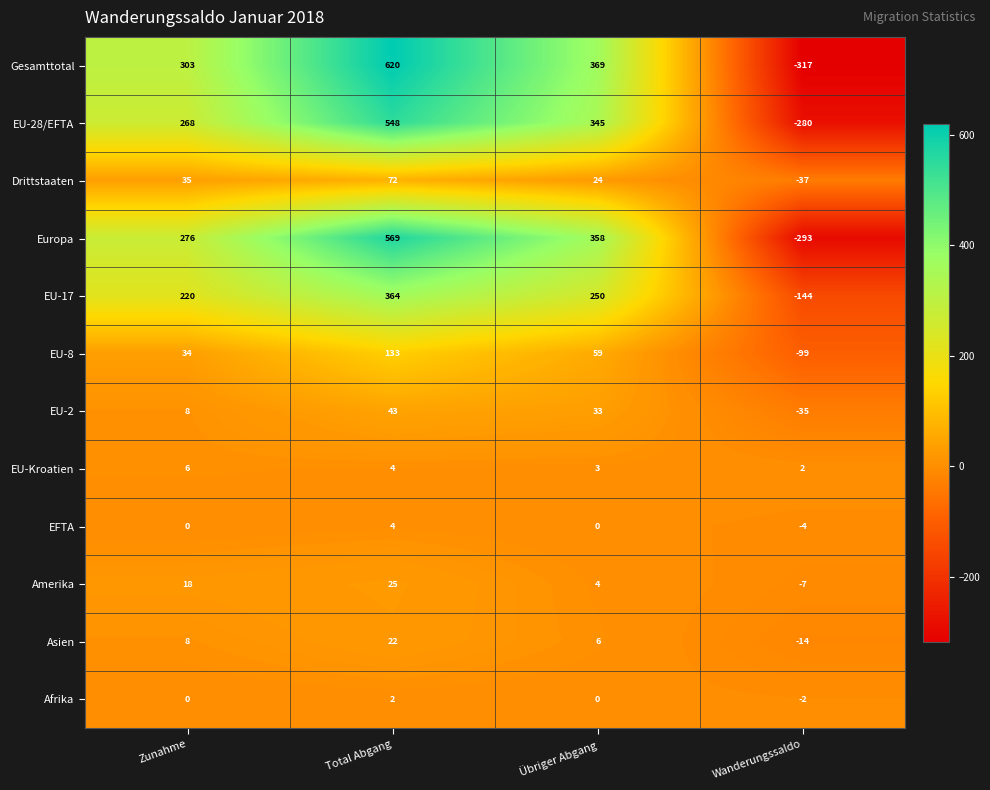

At which label does Afrika reach its minimum?

Wanderungssaldo